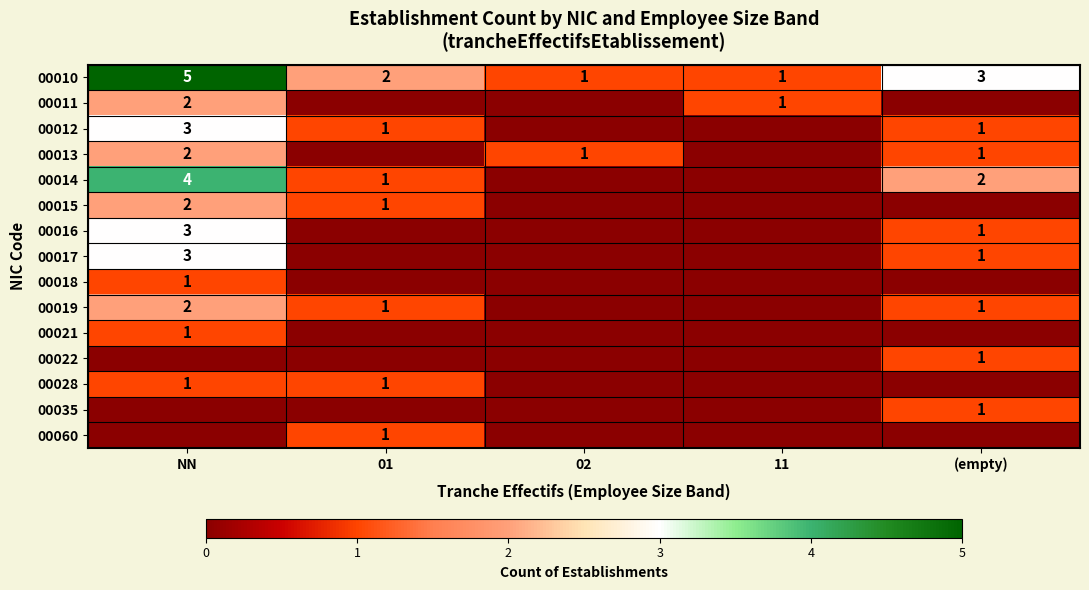

How many data points does each series have?

5